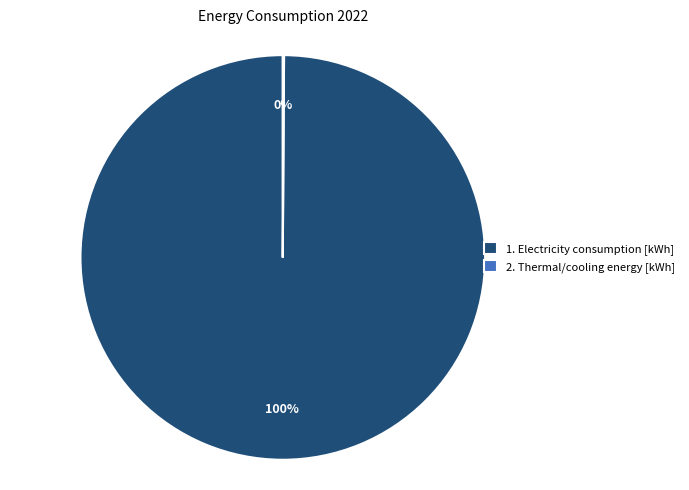

To the nearest percent, what is the difference between the largest and smallest slice percentages?

100%